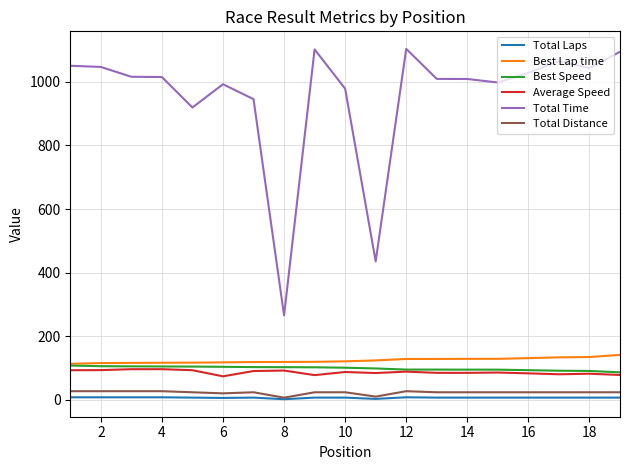

Which series has the largest total across all categories?

Total Time